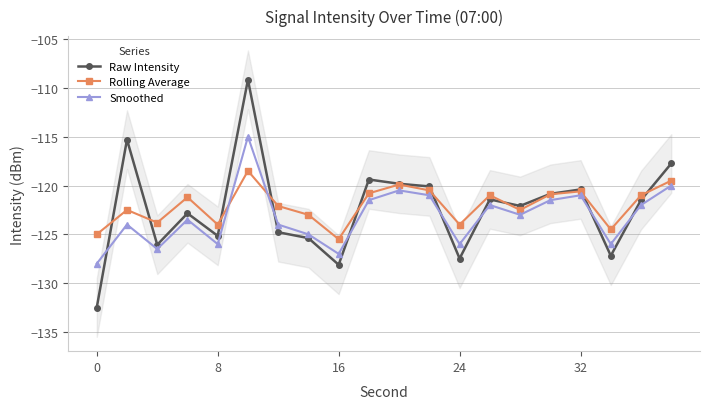

True or false: Smoothed has more than 1 points higher than both neighbors.

True